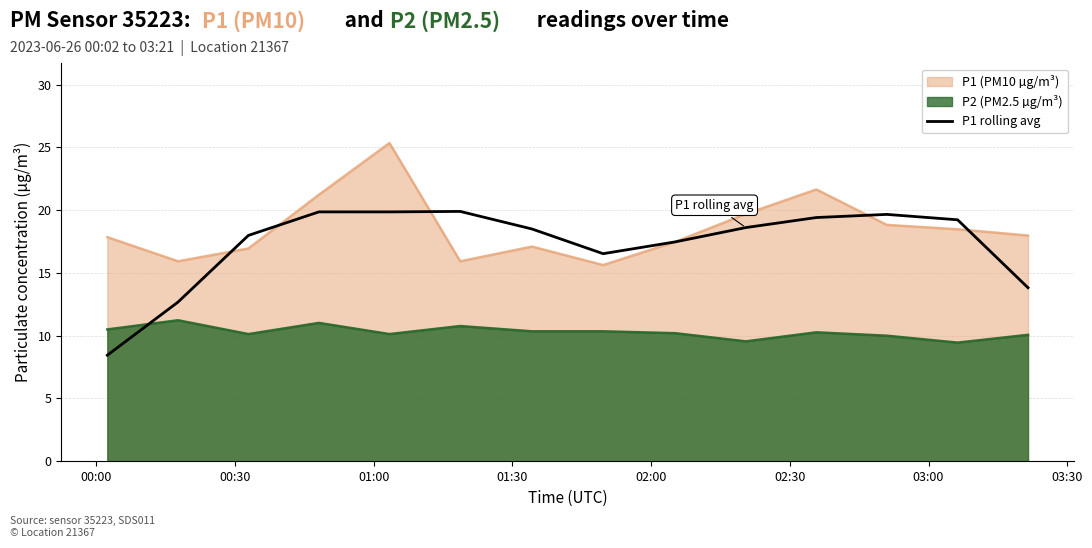

Which series has the widest spread of values?

P1 rolling avg